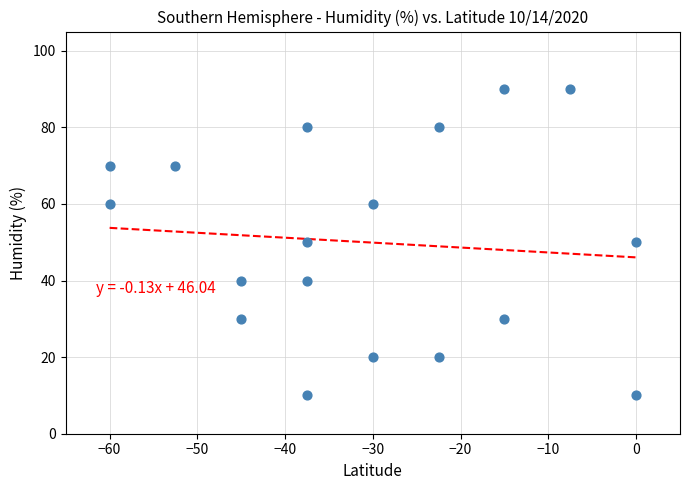

What is the range of Y values (max minus min)?

80